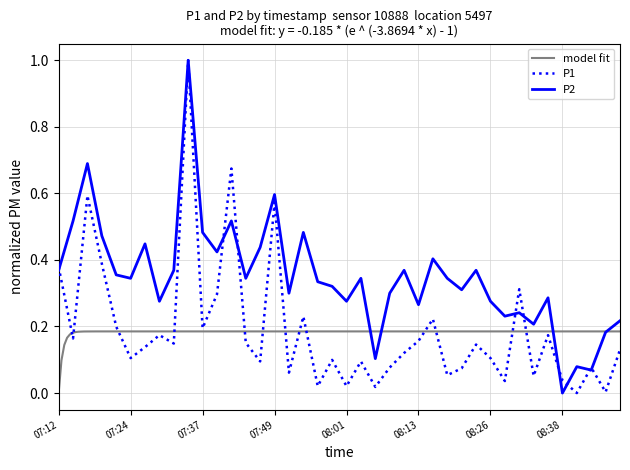

Rank the series by their maximum value, from highest to lowest.

P1, P2